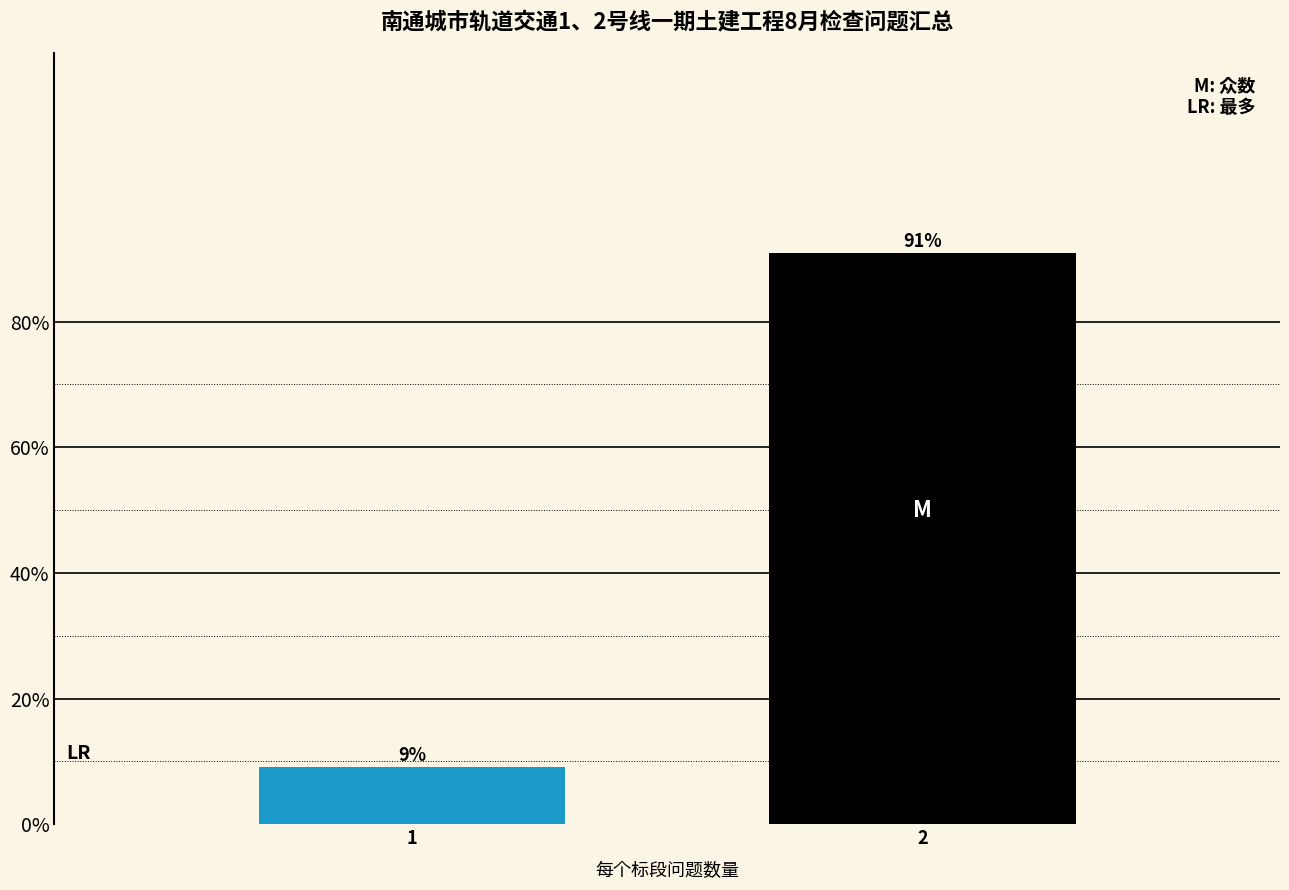

What is the value of the 2nd bar from the left?

90.9